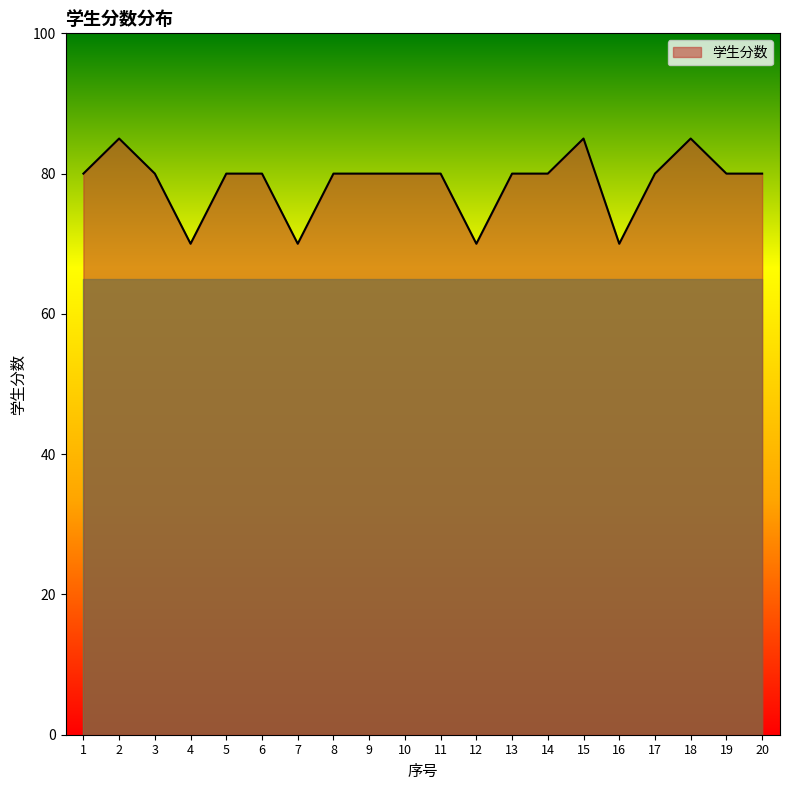

True or false: the data shows 138 at 2.

False